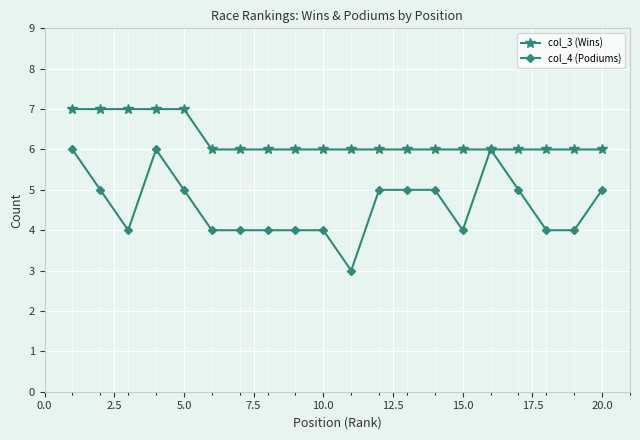

Which series has the widest spread of values?

col_4 (Podiums)